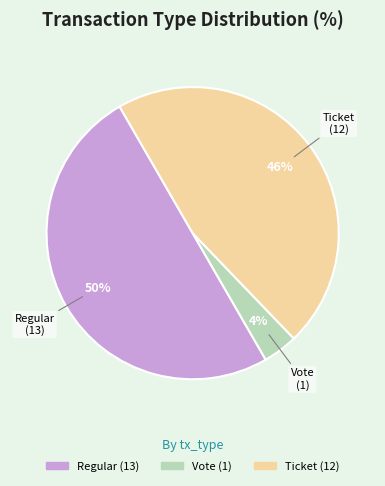

Do Ticket and Regular together represent more than half of the pie?

Yes